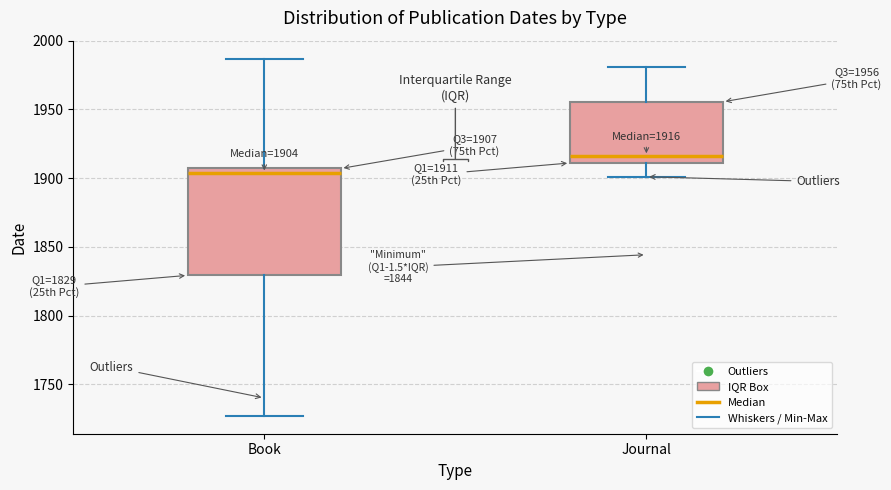

Which box has the lowest median line?

Book